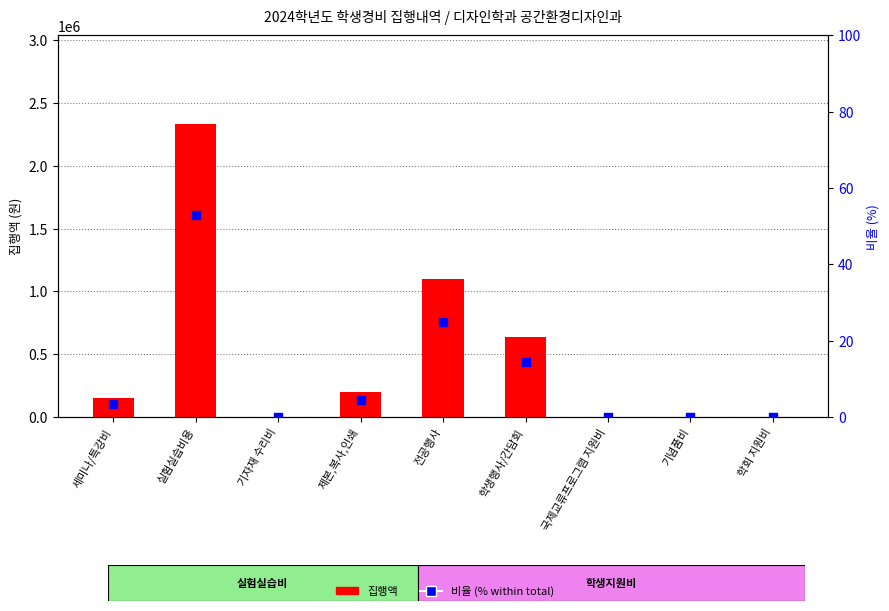

At which category is the sum across all series the highest?

실험실습비용